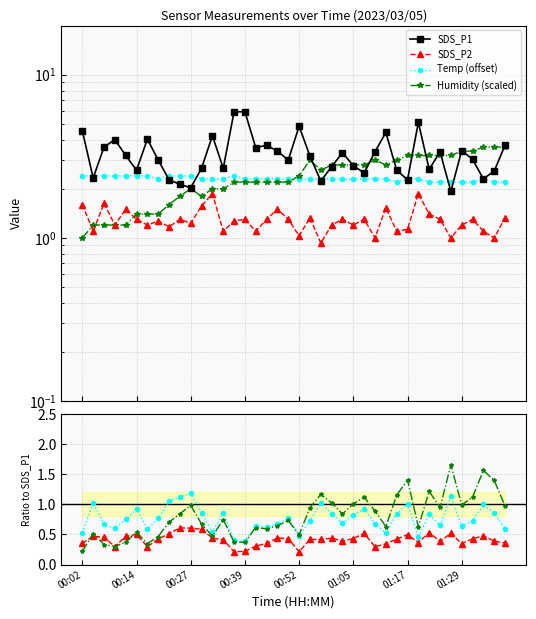

What is the label of the 1st point from the right?

39